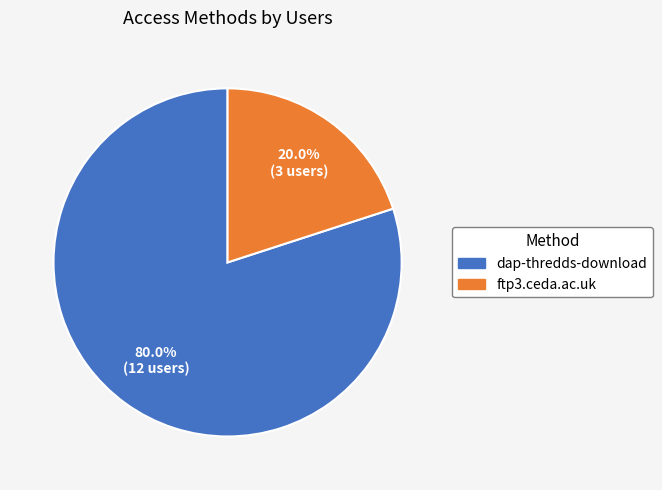

Count the number of slices in the pie.

2